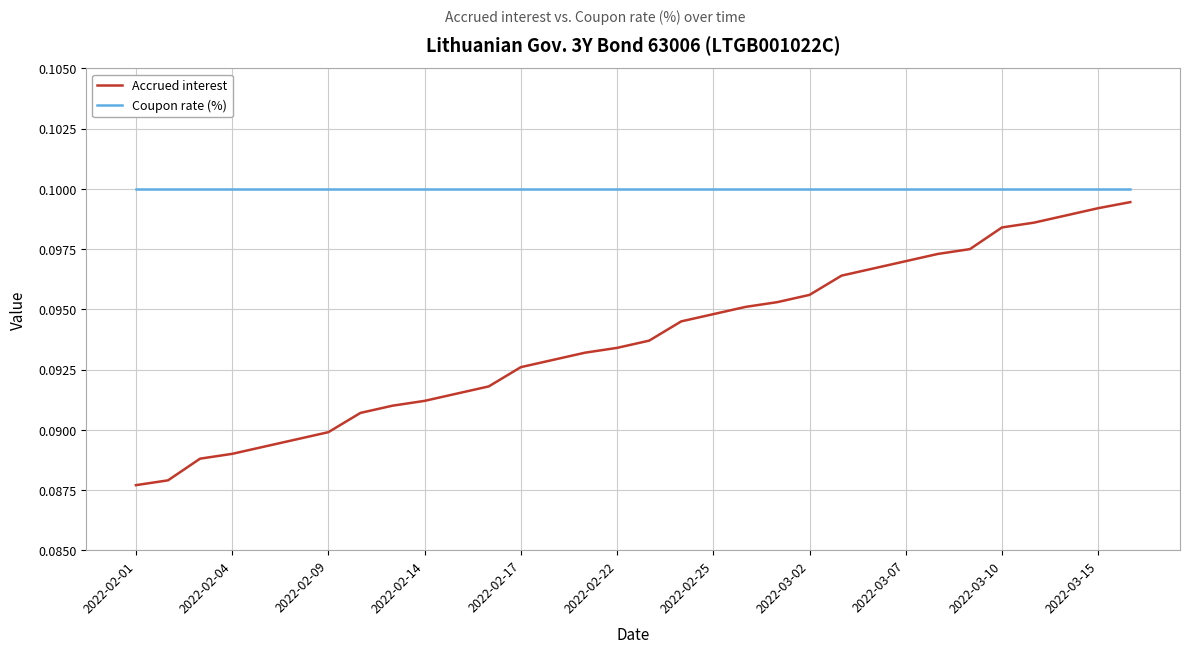

Which series has the largest range (max minus min)?

Accrued interest